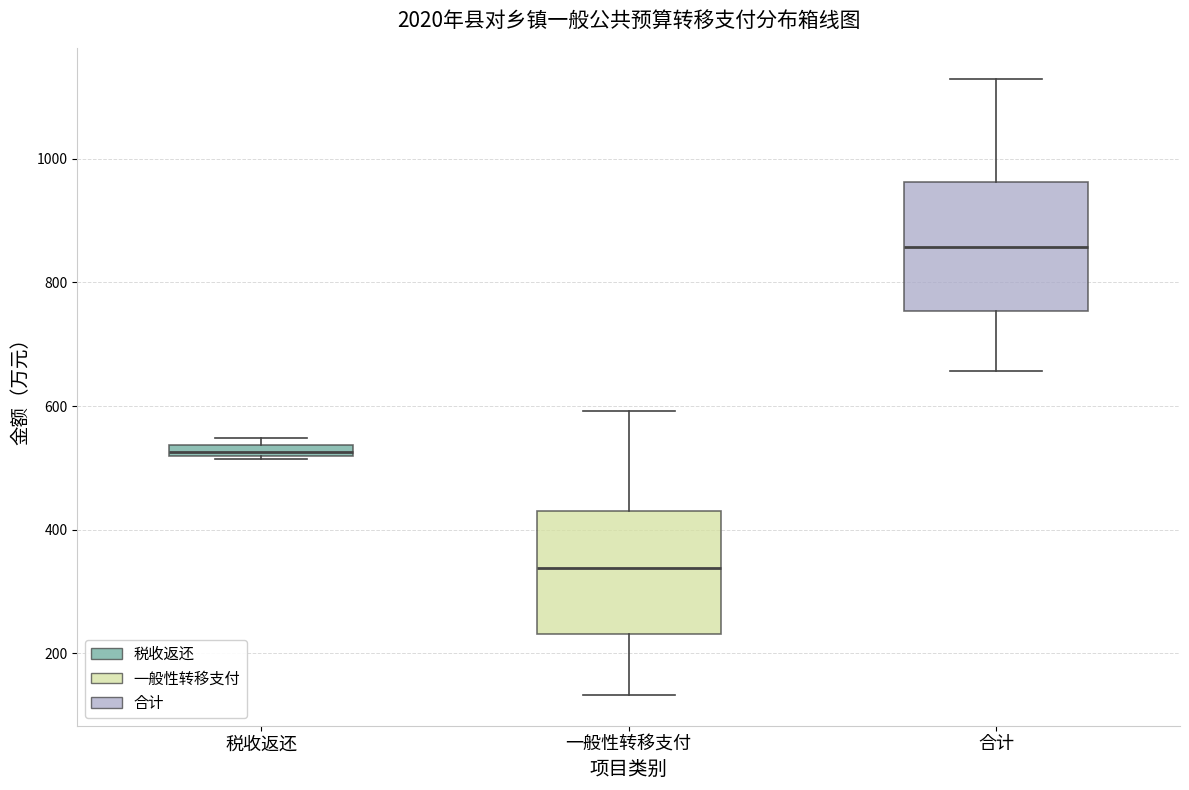

Which box's median line is the lowest?

一般性转移支付